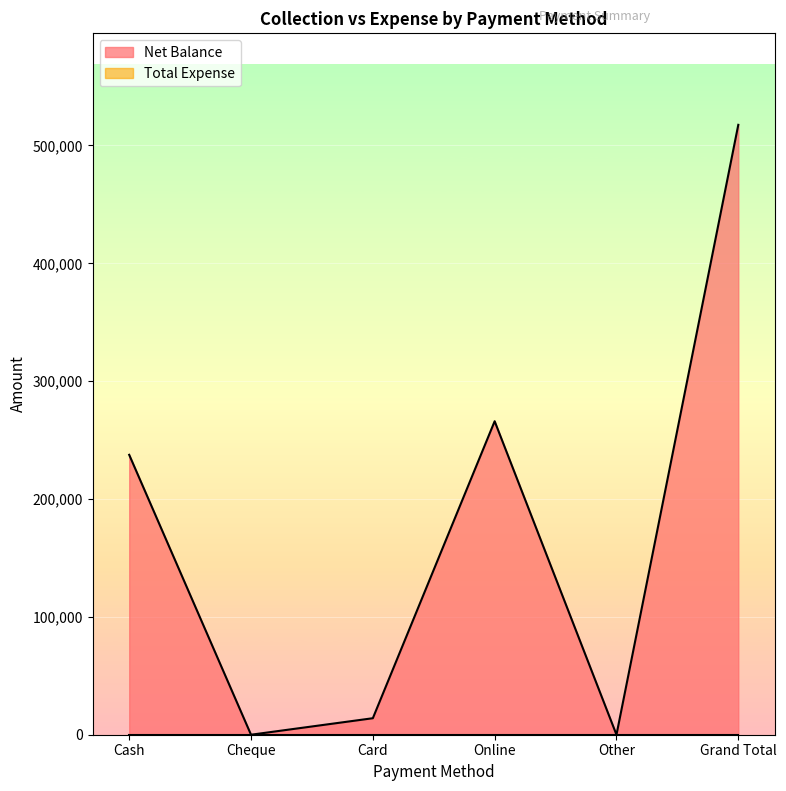

True or false: the data has more than 2 interior local peaks.

False